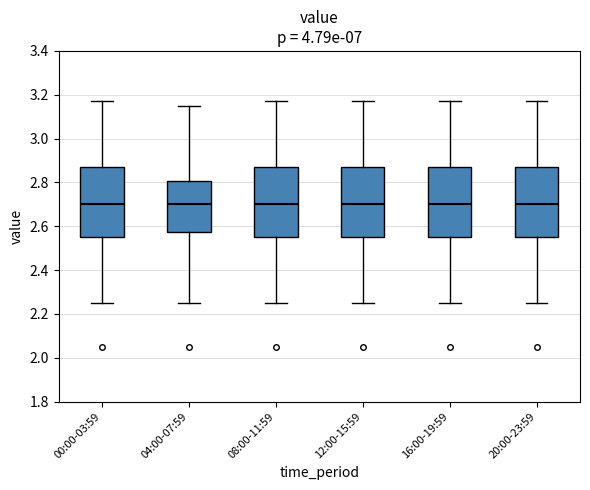

Reading left to right, transcribe this box plot: for each box, give where its median line is, the range the box spans, and where its two whiskers end, as read against the y-axis. The values are not printed on the chart, so give them approximately, as read against the axis.

00:00-03:59: median 2.70, box 2.56 to 2.88, whiskers 2.26 to 3.18
04:00-07:59: median 2.70, box 2.58 to 2.80, whiskers 2.26 to 3.16
08:00-11:59: median 2.70, box 2.56 to 2.88, whiskers 2.26 to 3.18
12:00-15:59: median 2.70, box 2.56 to 2.88, whiskers 2.26 to 3.18
16:00-19:59: median 2.70, box 2.56 to 2.88, whiskers 2.26 to 3.18
20:00-23:59: median 2.70, box 2.56 to 2.88, whiskers 2.26 to 3.18